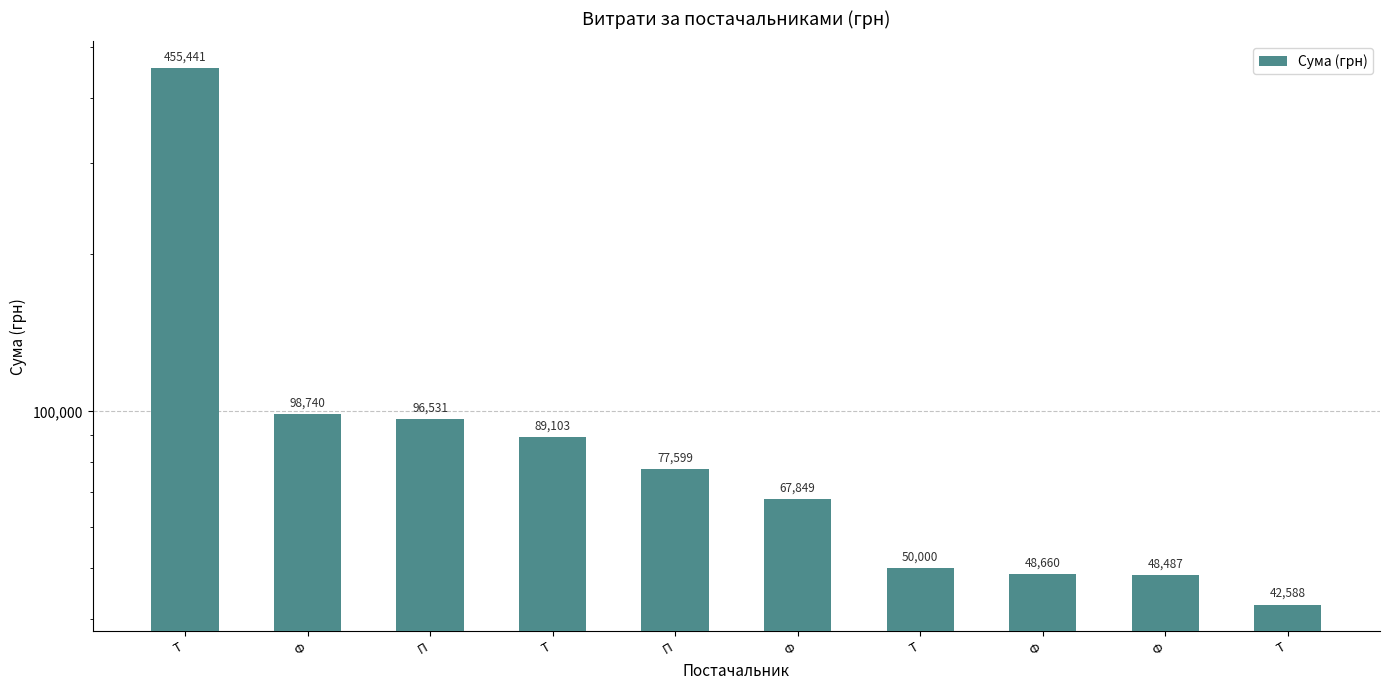

Where is the data nearest to the value 249014?

Ф